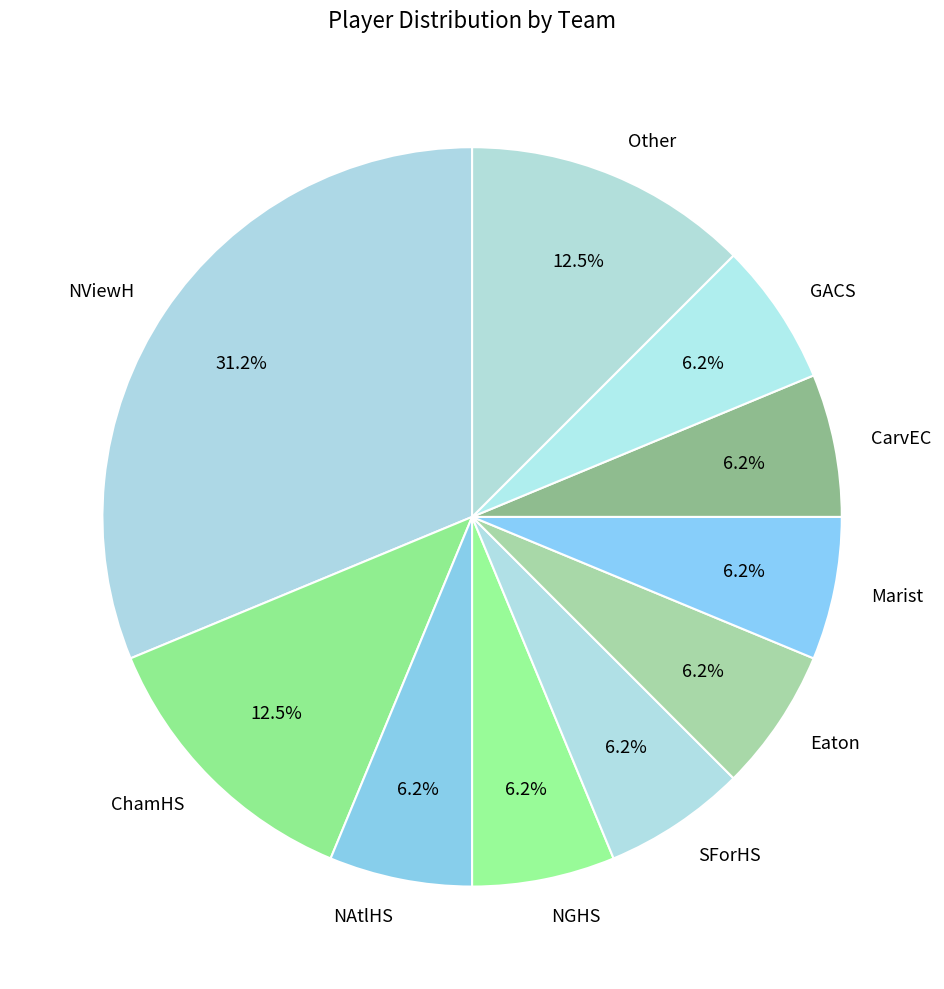

To the nearest percent, what portion does Marist represent?

6%